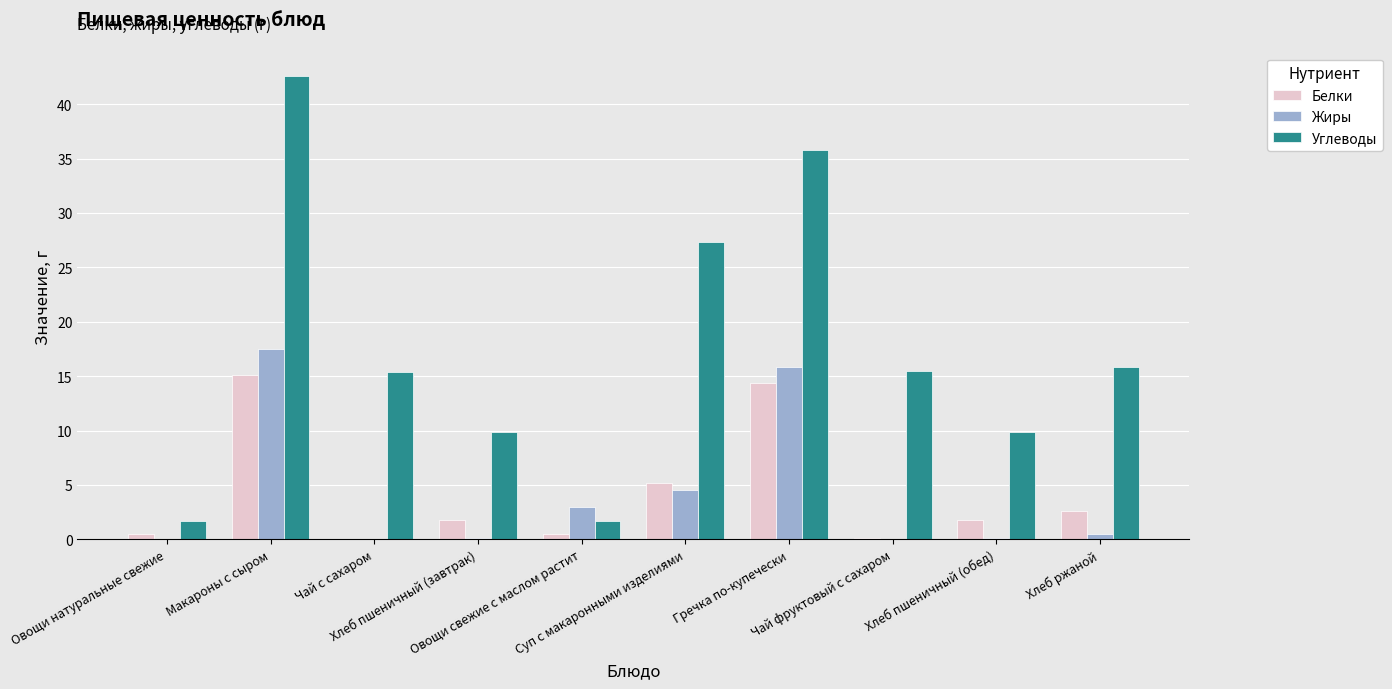

Is it true that Белки equals 2.6 at Хлеб ржаной?

True